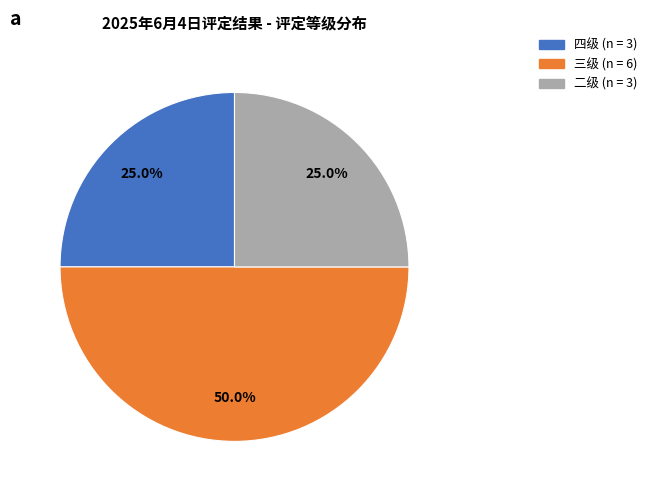

What percentage is NOT represented by 三级?

50.0%